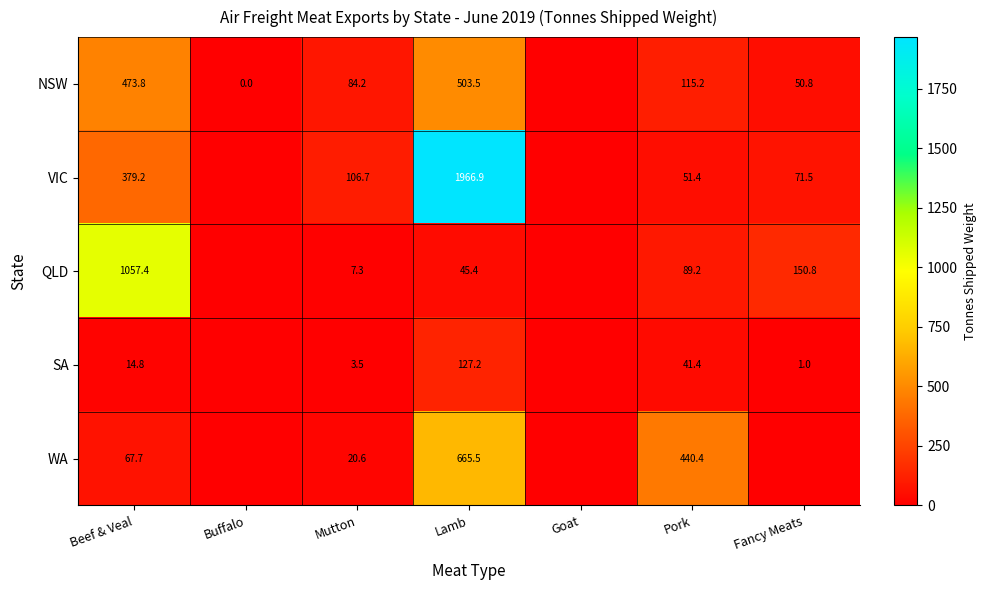

The value of VIC at Lamb is 3232.6. True or false?

False